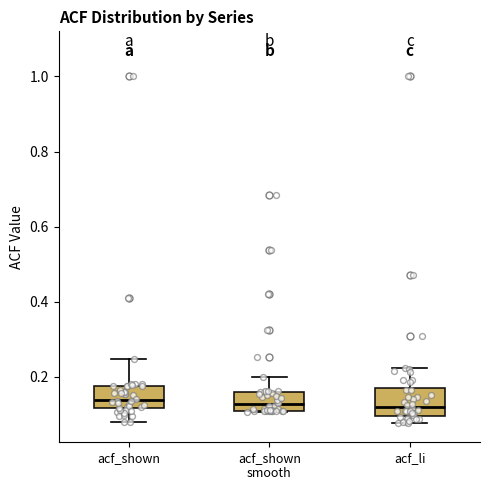

Where is the upper edge of the box for acf_shown smooth on the y-axis? The values are not printed on the chart, so give them approximately, as read against the axis.

0.16